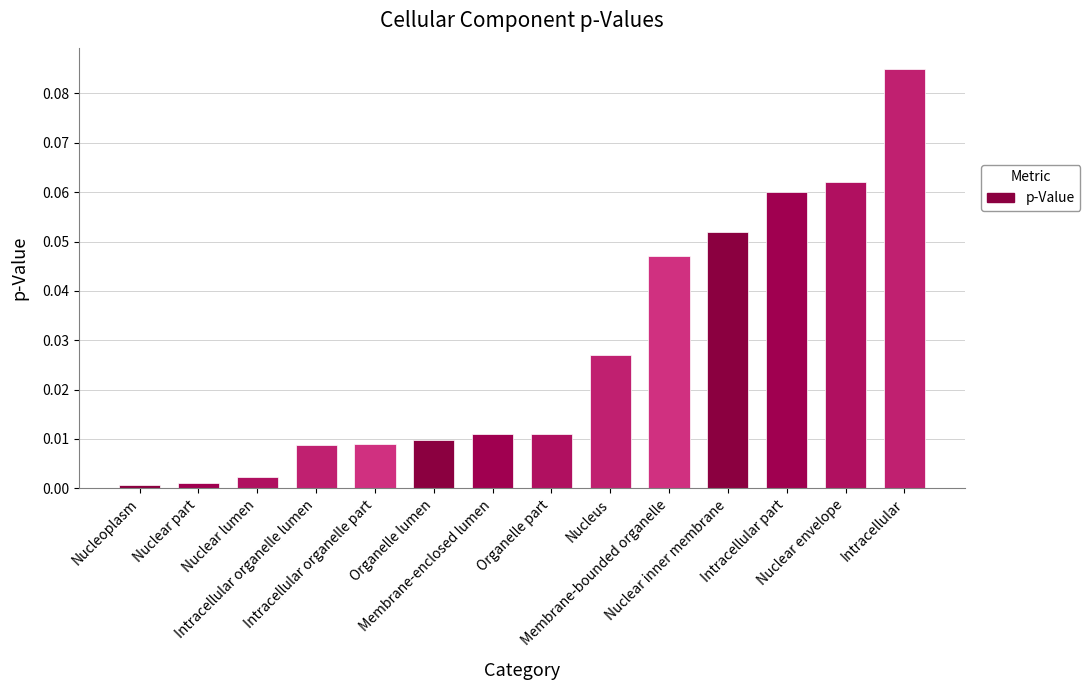

What is the change in value from Nuclear part to Nuclear inner membrane?

+0.1